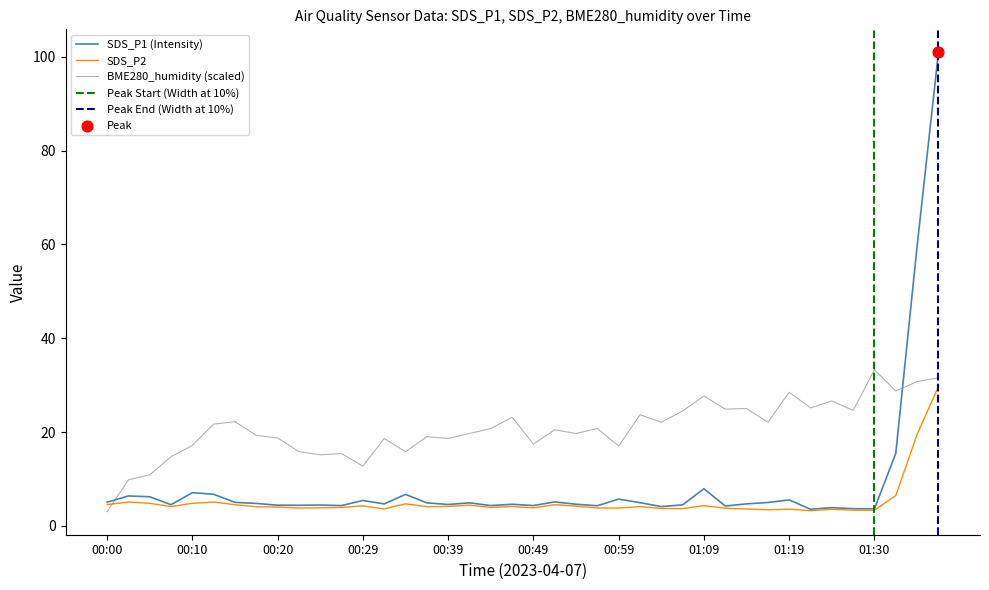

Which series contains the highest Y value?

SDS_P1